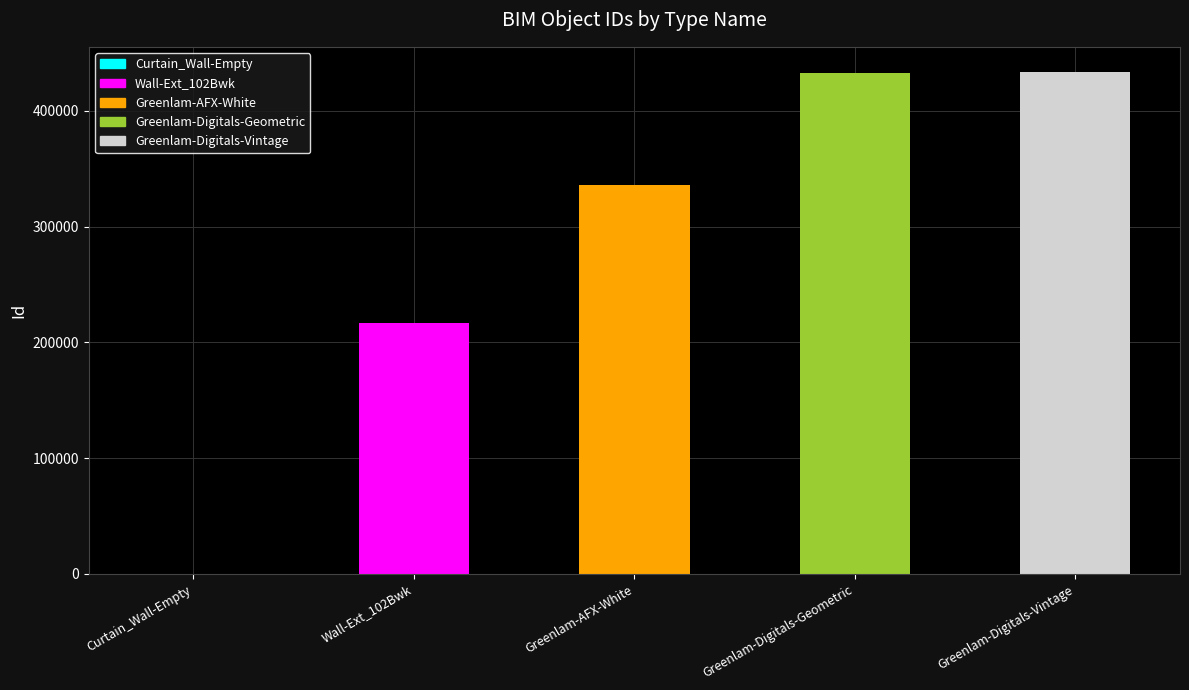

Read the value at Curtain_Wall-Empty, to the nearest 50.

350